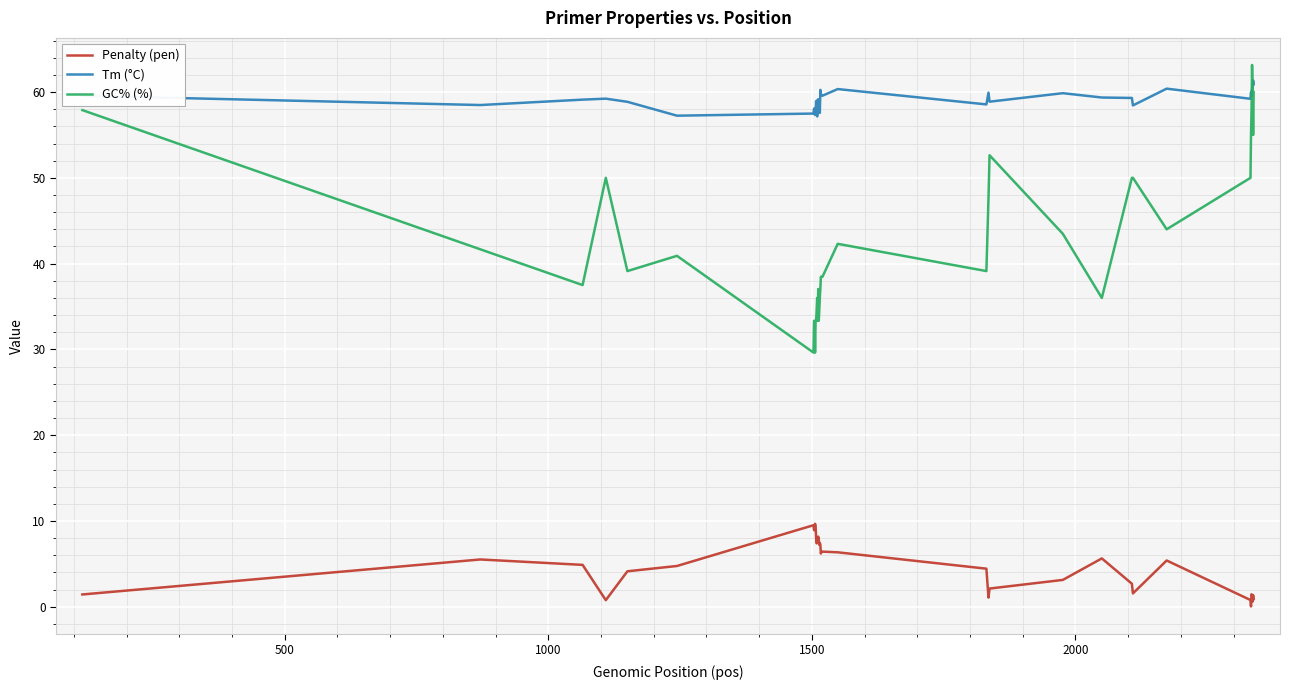

True or false: Penalty (pen) and Tm (°C) cross at least once.

False